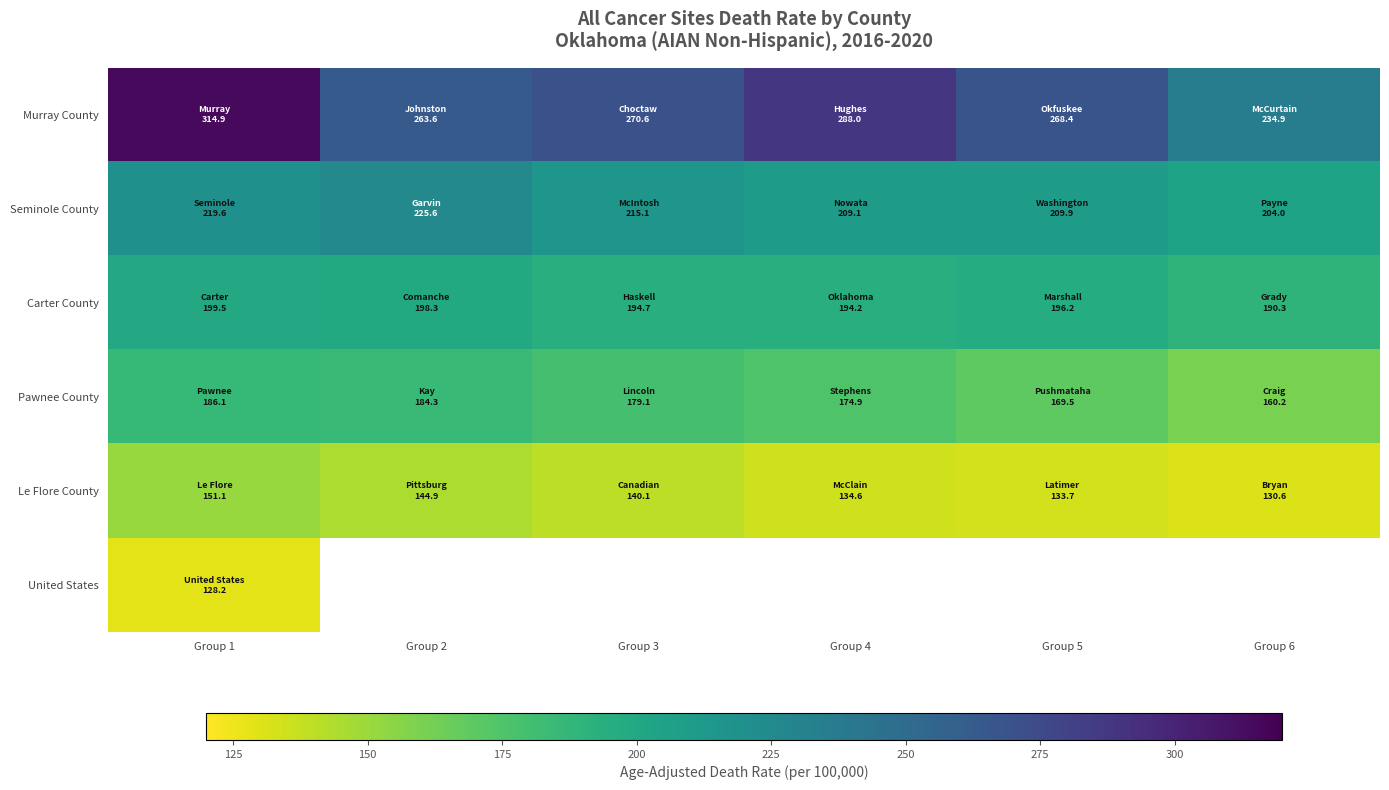

Where is Seminole County nearest to the value 214?

Group 3